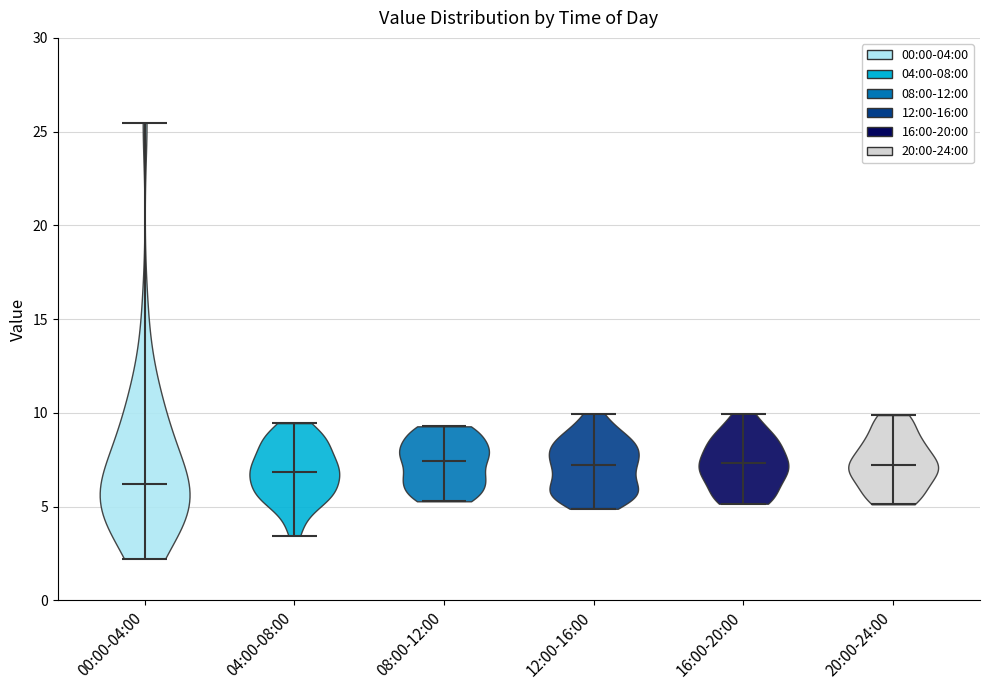

Reading left to right, read every violin against the y-axis: where its median line is, and the lowest and highest points it reaches. The values are not printed on the chart, so give them approximately, as read against the axis.

00:00-04:00: median line 6.0, lowest point 2.0, highest point 25.5
04:00-08:00: median line 7.0, lowest point 3.5, highest point 9.5
08:00-12:00: median line 7.5, lowest point 5.5, highest point 9.5
12:00-16:00: median line 7.0, lowest point 5.0, highest point 10.0
16:00-20:00: median line 7.5, lowest point 5.0, highest point 10.0
20:00-24:00: median line 7.0, lowest point 5.0, highest point 10.0